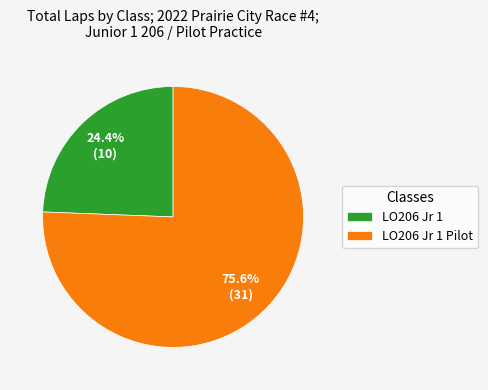

Is there any slice that represents more than half of the pie?

Yes